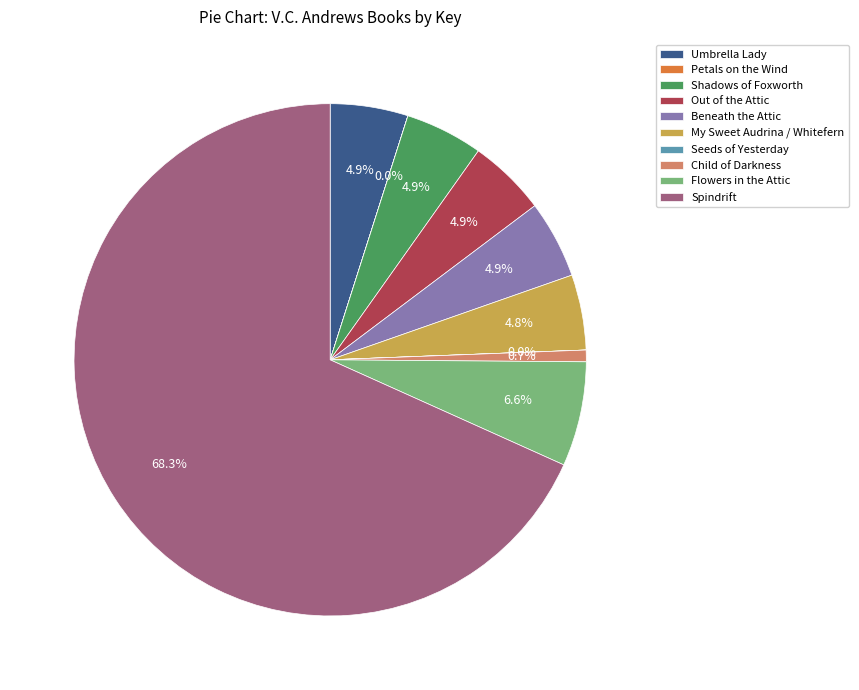

Which category has the biggest portion of the pie?

Spindrift